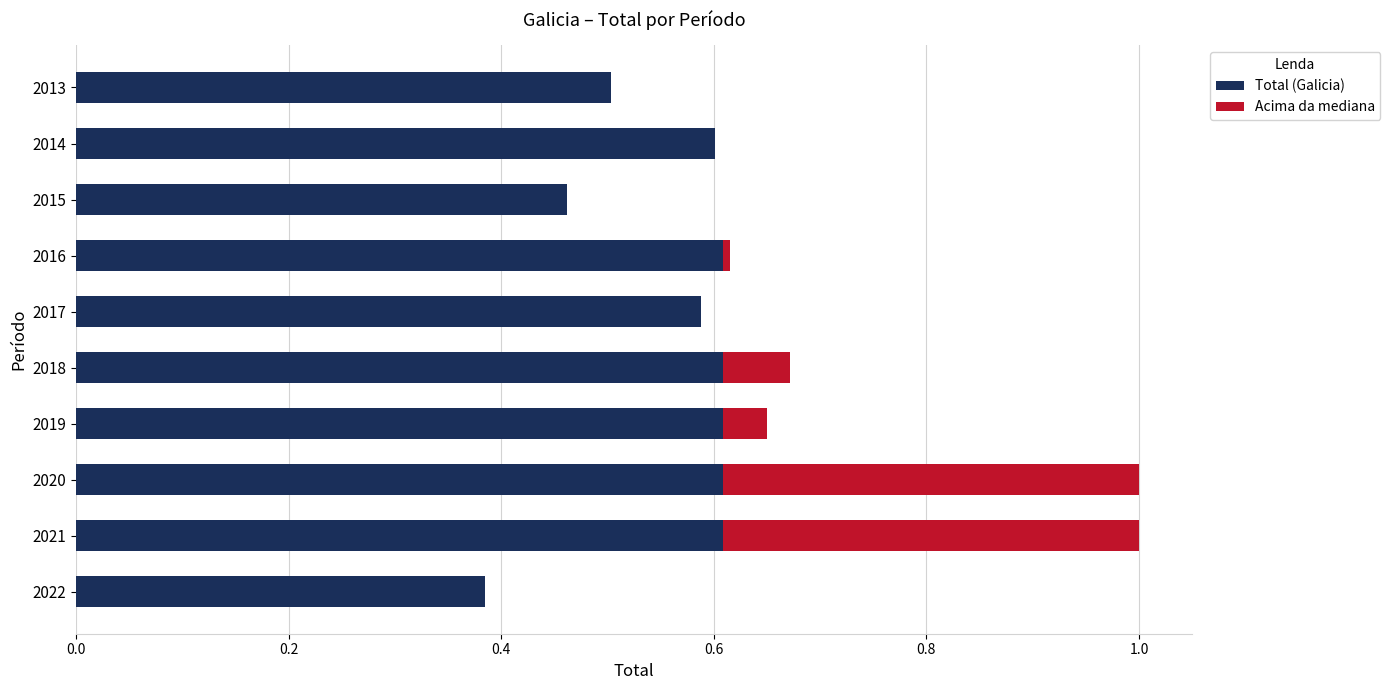

The Acima da mediana series shows -0.1 at 2017. True or false?

False